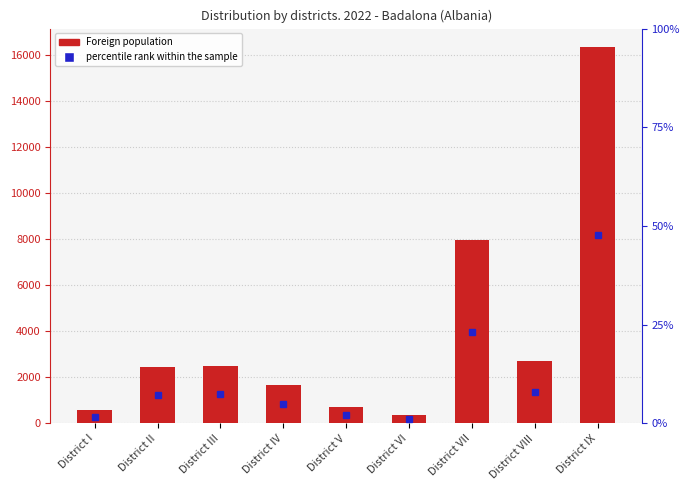

How many values are below 2456?

4